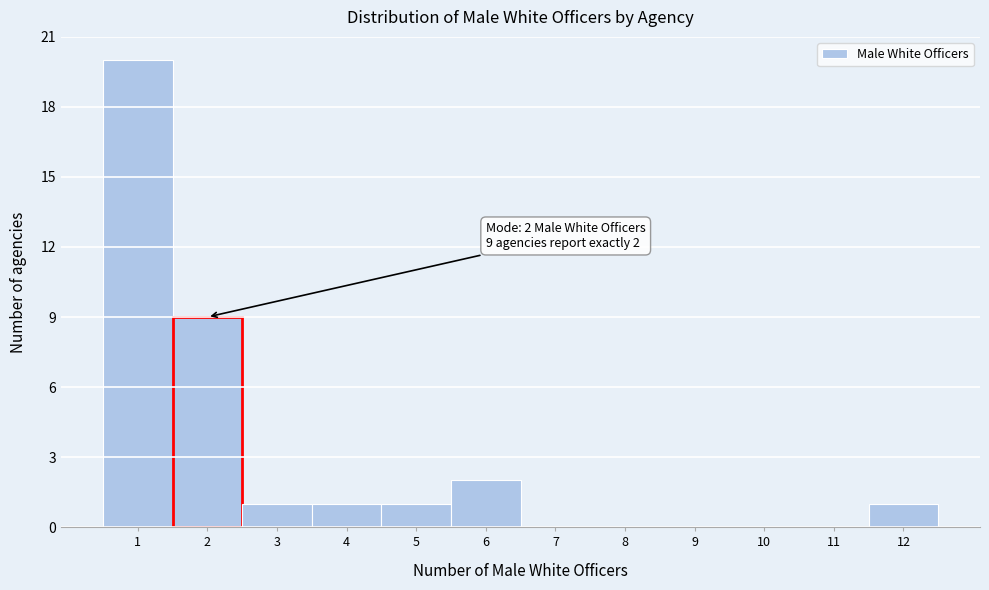

Which range on the x-axis has the tallest bar?

0.5 to 1.5